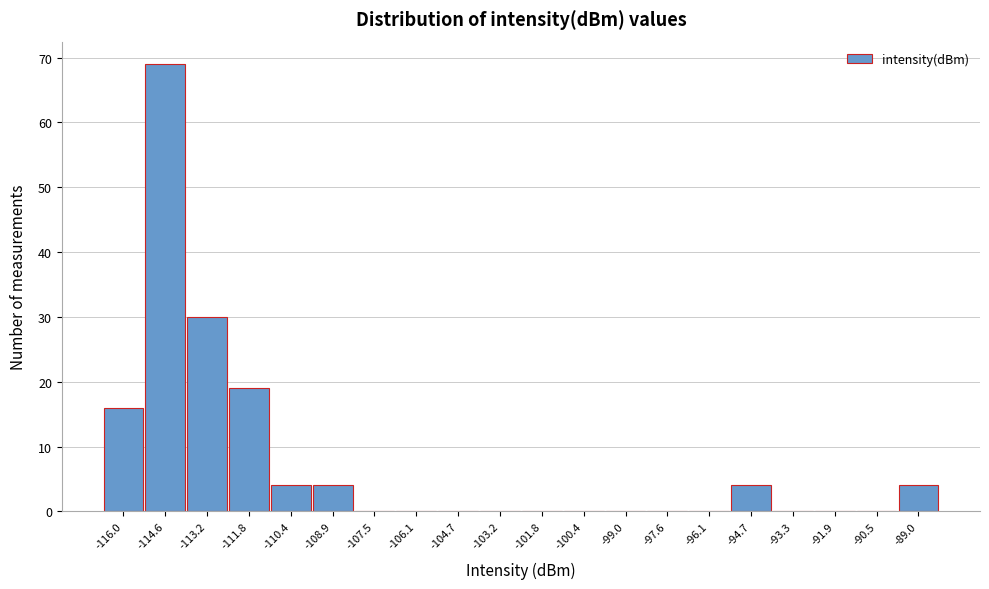

Reading left to right, list every bar in this chart as the range it spans on the x-axis followed by its height. Neither the bar edges nor the heights are printed on the chart, so give them approximately, as read against the axes.

-116.8 to -115.4: 16
-115.4 to -114.0: 69
-114.0 to -112.4: 30
-112.4 to -111.0: 19
-111.0 to -109.6: 4
-109.6 to -108.2: 4
-108.2 to -106.8: 0
-106.8 to -105.4: 0
-105.4 to -104.0: 0
-104.0 to -102.6: 0
-102.6 to -101.2: 0
-101.2 to -99.6: 0
-99.6 to -98.2: 0
-98.2 to -96.8: 0
-96.8 to -95.4: 0
-95.4 to -94.0: 4
-94.0 to -92.6: 0
-92.6 to -91.2: 0
-91.2 to -89.8: 0
-89.8 to -88.4: 4